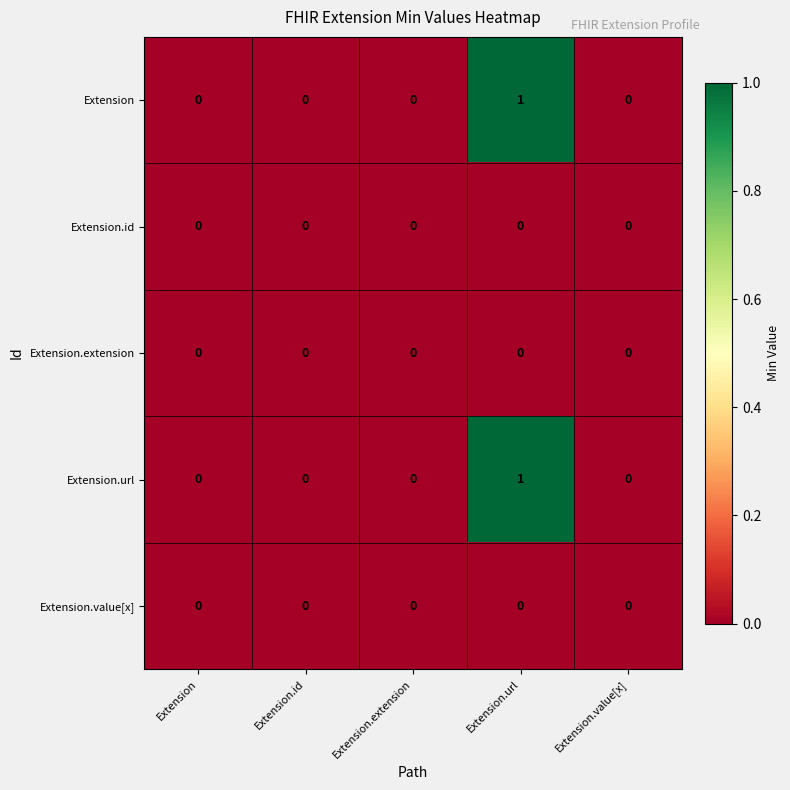

At which category is the sum across all series the highest?

Extension.url